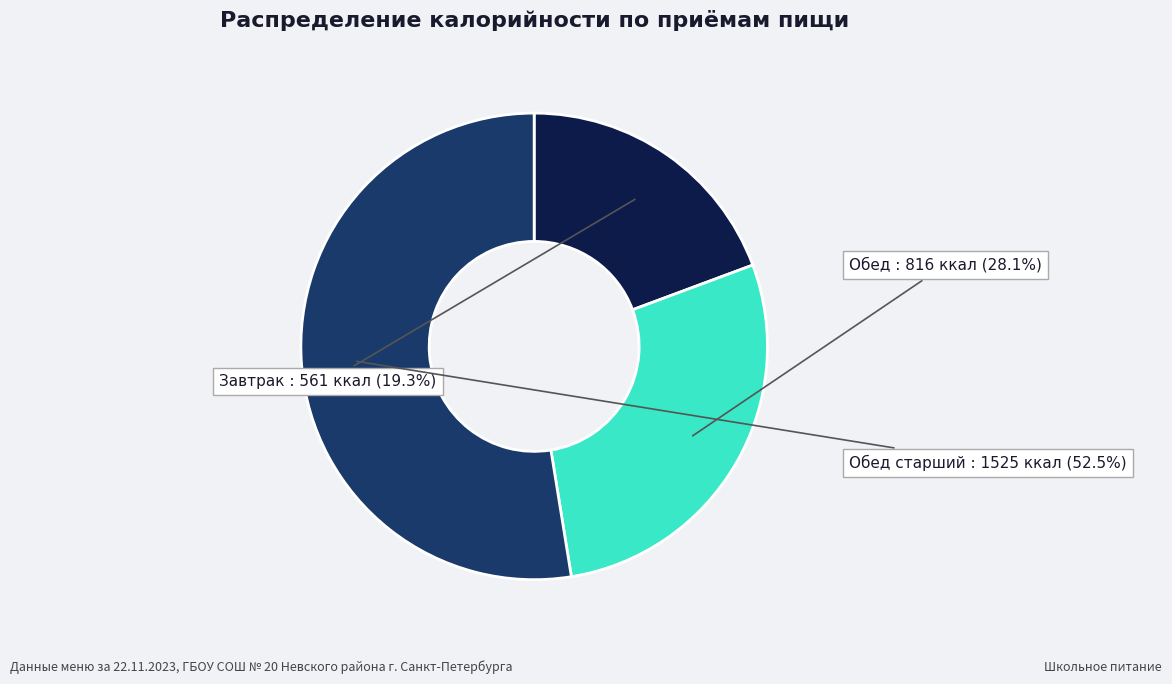

Which has a higher value, Завтрак or Обед старший?

Обед старший